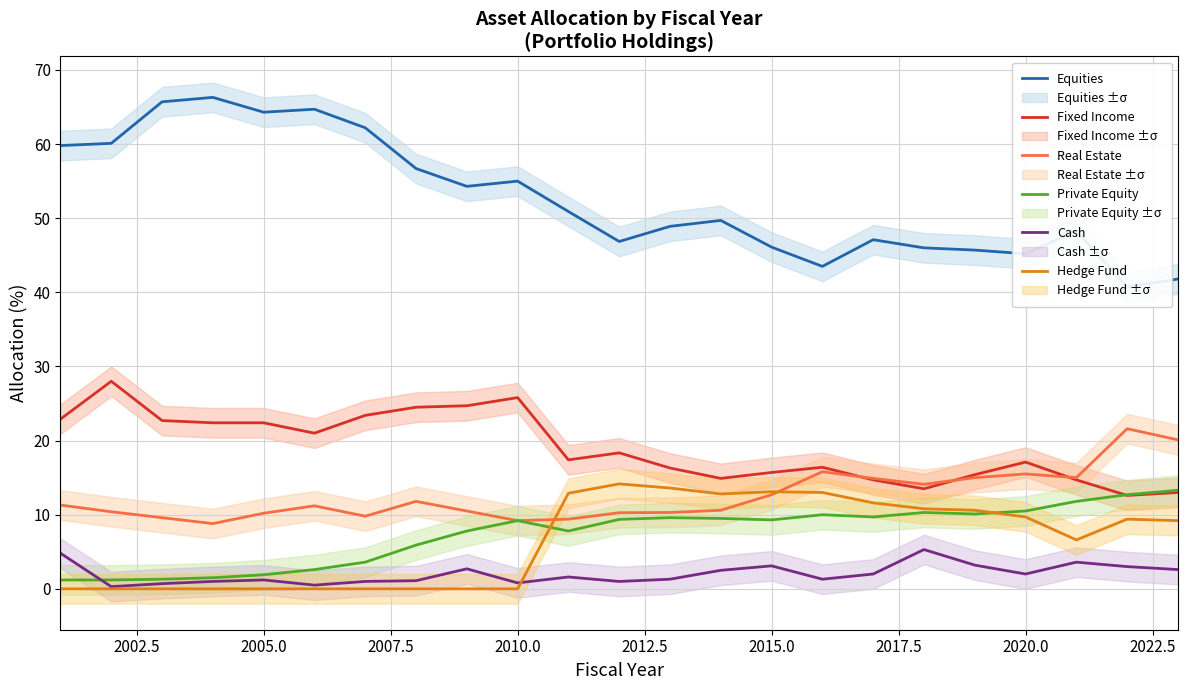

The value of Real Estate at 2015.0 is 12.7. True or false?

True